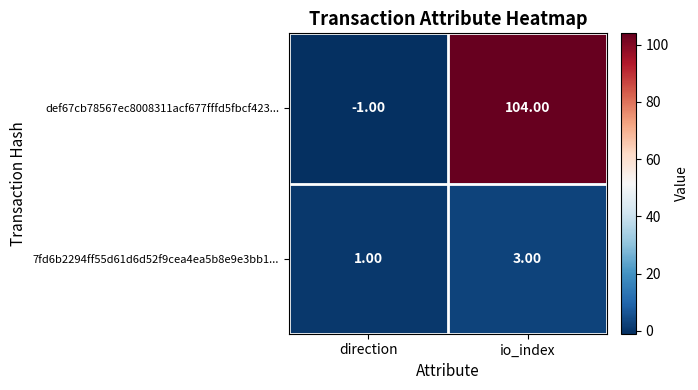

At which label is 7fd6b2294ff55d61d6d52f9cea4ea5b8e9e3bb1... closest to 2?

direction